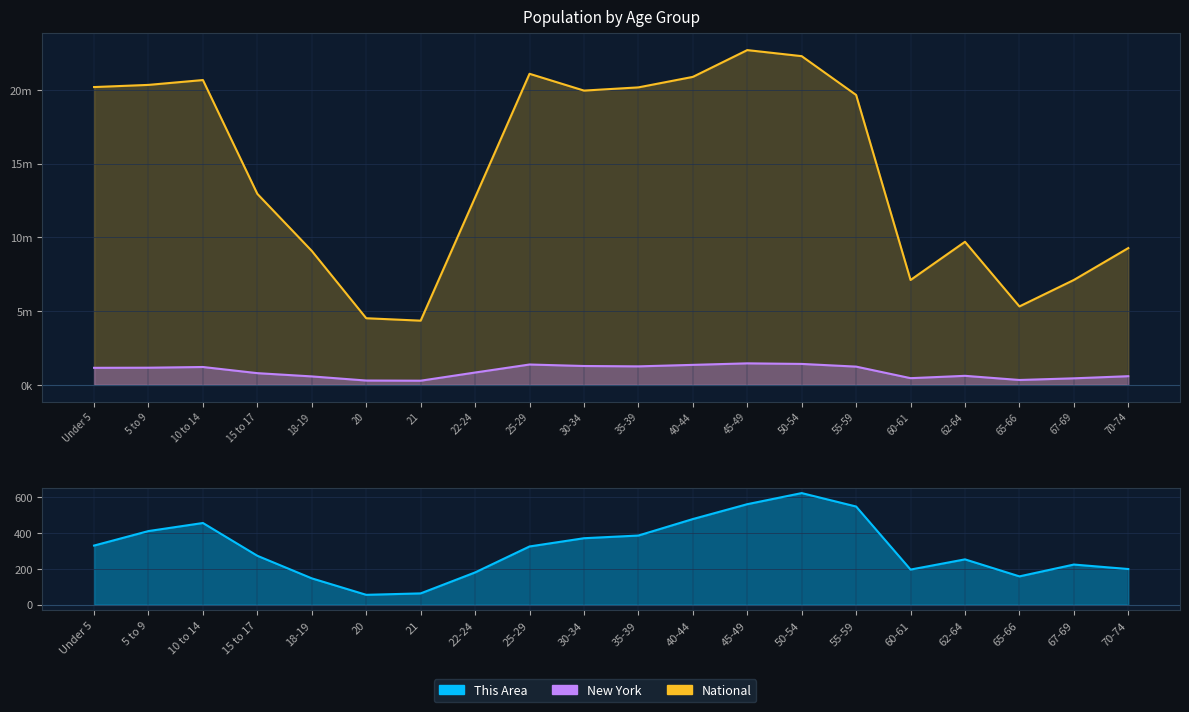

What is the value of the New York point at the 7th from the left?

281596